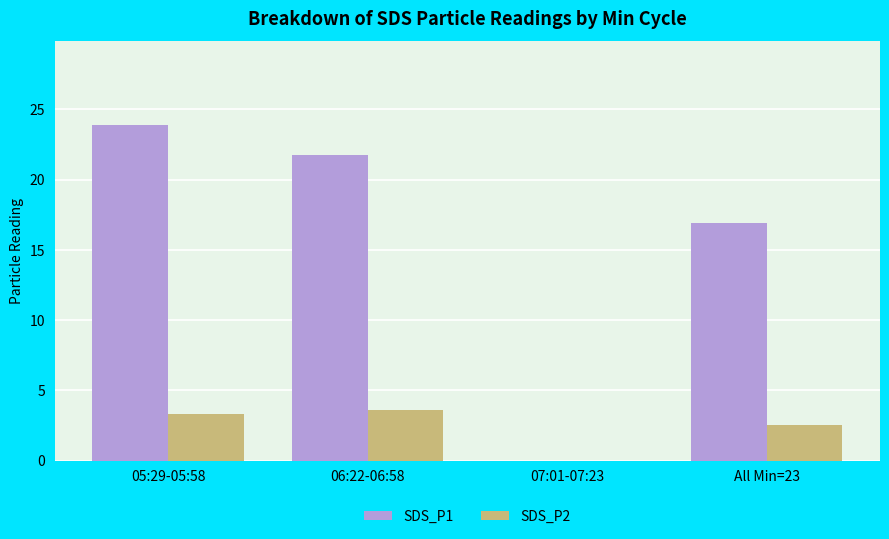

What is the sum of the SDS_P2 values at All Min=23 and 06:22-06:58?

6.1